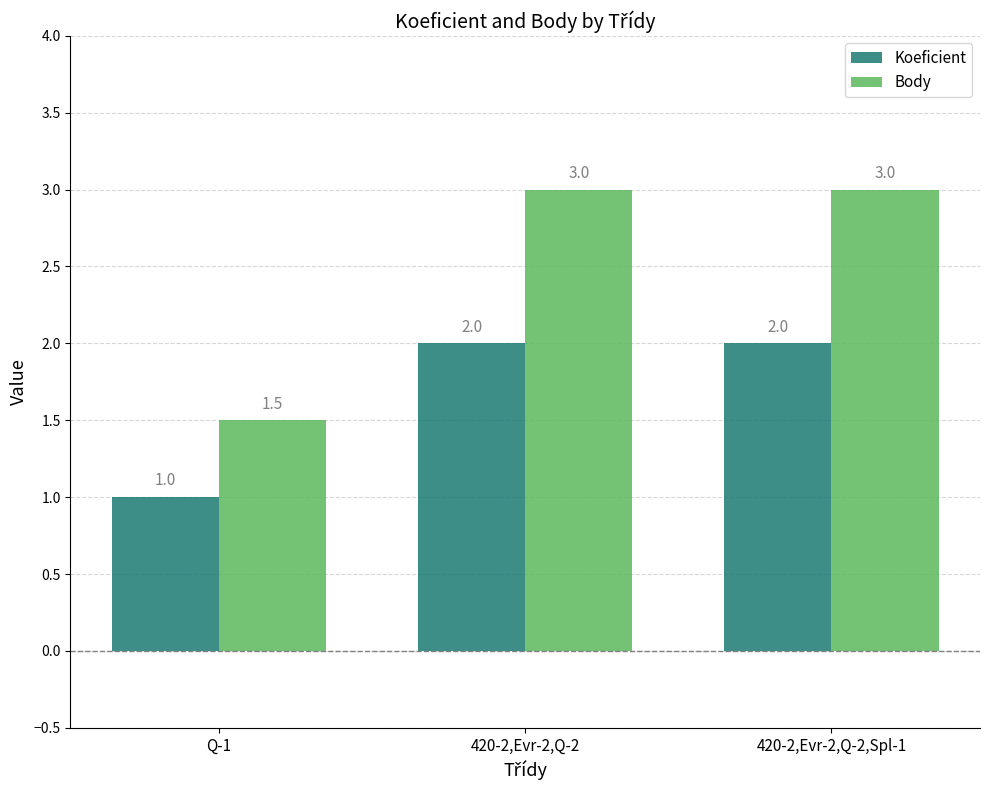

What is the value of the Koeficient bar at the 2nd from the left?

2.0